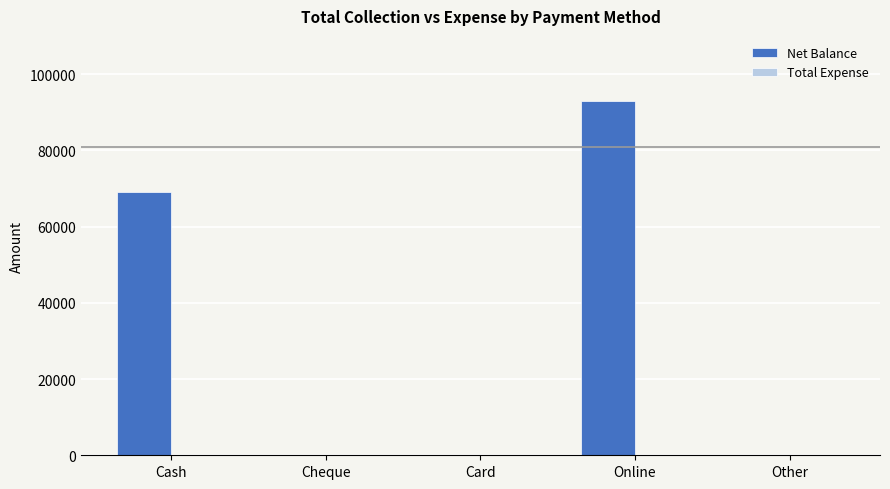

What is the maximum value shown in the chart?

92800